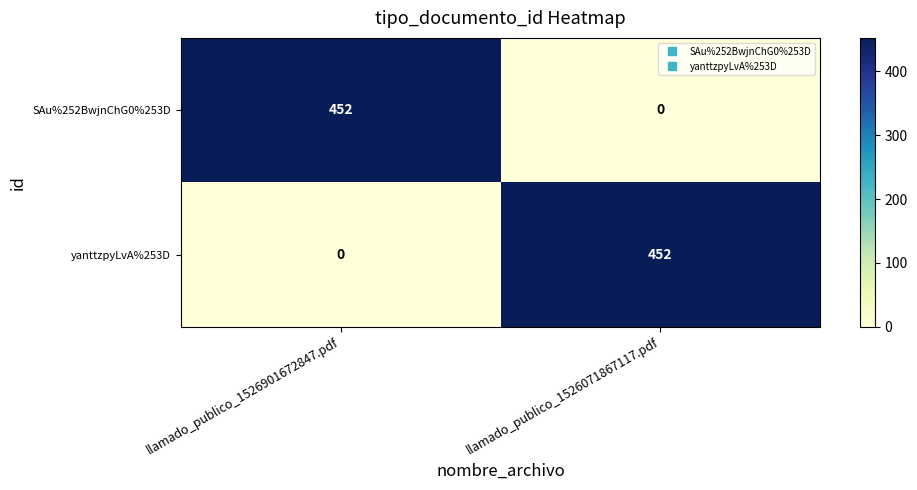

What is the total value across all series at llamado_publico_1526071867117.pdf?

452